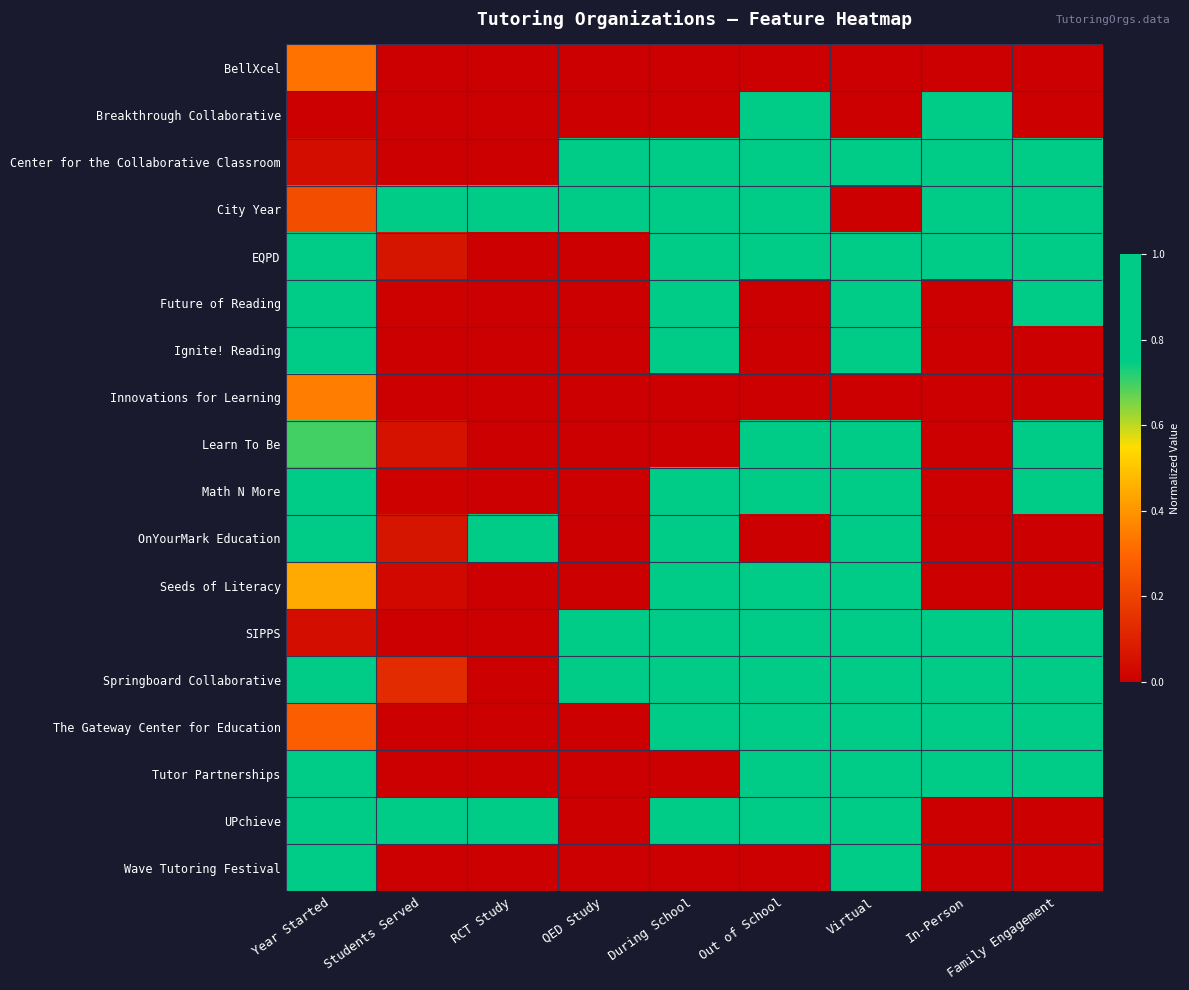

What is the total value across all series at Students Served?

2.2